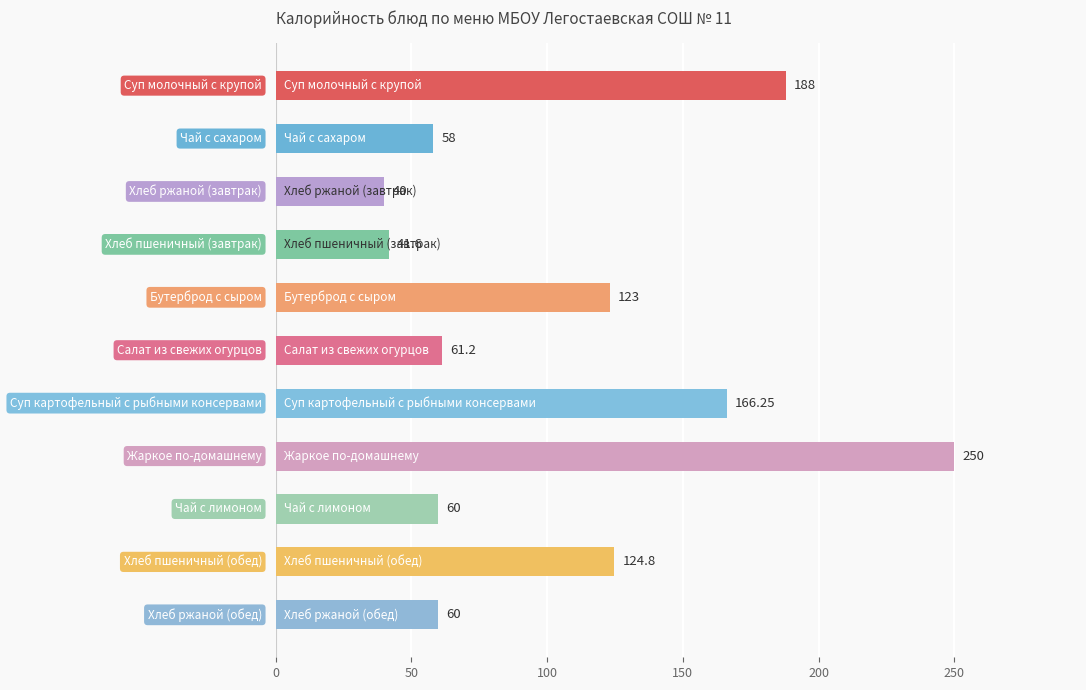

What is the average value?

106.6